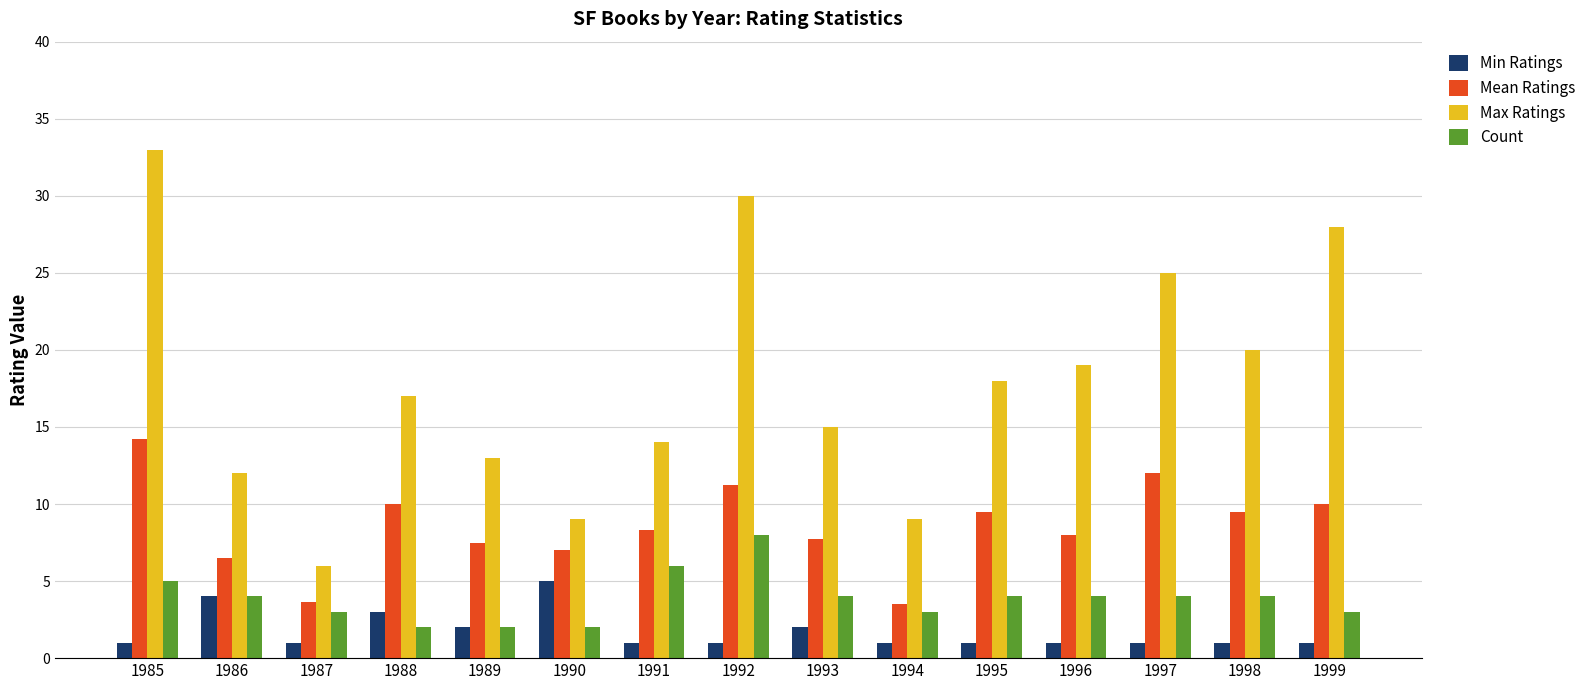

True or false: Count has a value of 4.0 at 1996.

True